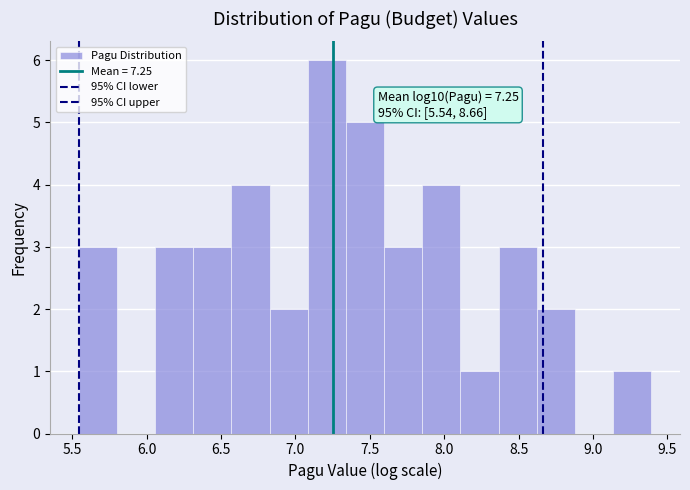

Over which range of the x-axis is the bar tallest?

7.10 to 7.35